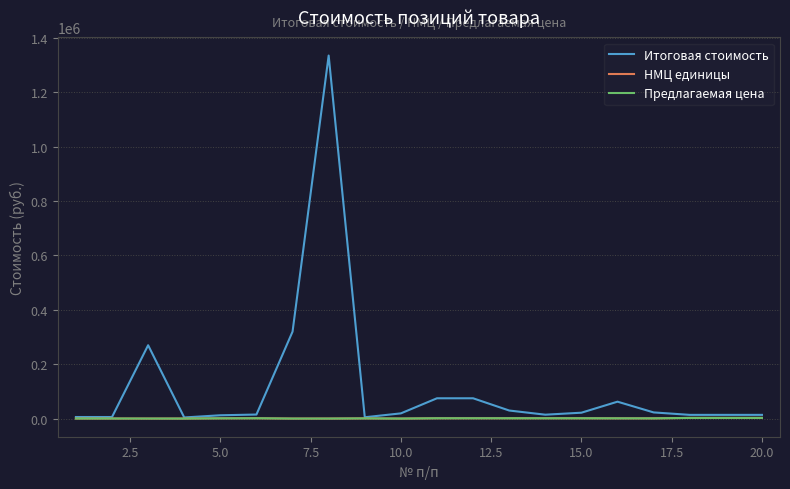

True or false: Итоговая стоимость and Предлагаемая цена intersect in this chart.

False